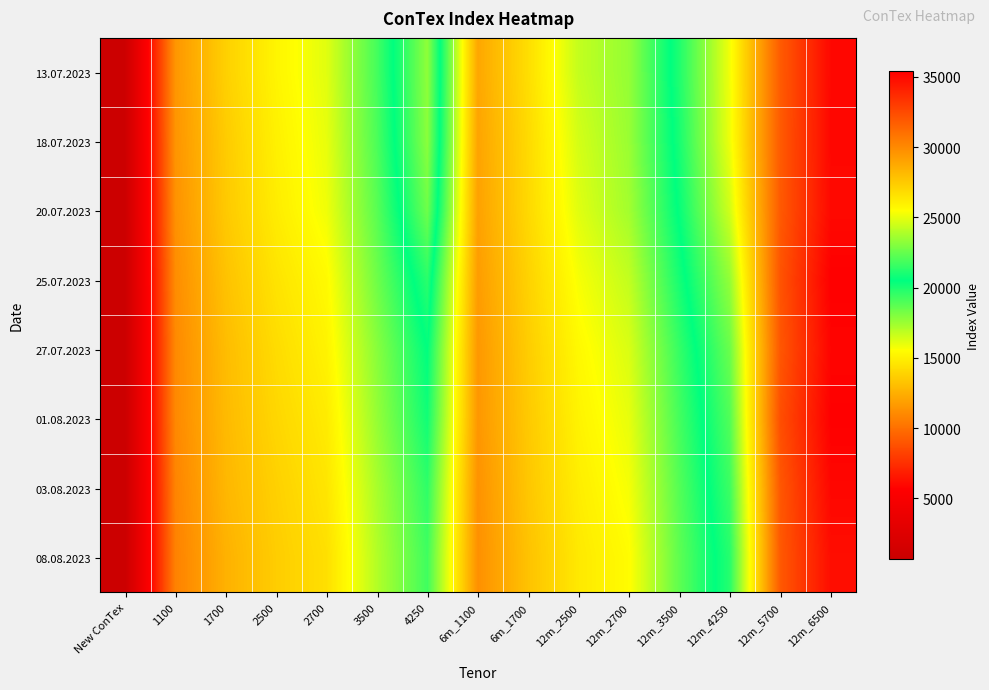

Reading right to left, transcribe all the data shown in this chart.

13.07.2023: 12m_6500=35047	12m_5700=31792	12m_4250=25200	12m_3500=21125	12m_2700=17645	12m_2500=16734	6m_1700=14319	6m_1100=12160	4250=23295	3500=19193	2700=16159	2500=15191	1700=13775	1100=11527	New ConTex=784
18.07.2023: 12m_6500=35072	12m_5700=31825	12m_4250=25143	12m_3500=20963	12m_2700=17539	12m_2500=16416	6m_1700=14165	6m_1100=12040	4250=23210	3500=19053	2700=16018	2500=15027	1700=13579	1100=11444	New ConTex=777
20.07.2023: 12m_6500=34994	12m_5700=31847	12m_4250=24558	12m_3500=20648	12m_2700=17355	12m_2500=16166	6m_1700=14104	6m_1100=11940	4250=22665	3500=18798	2700=15855	2500=14859	1700=13500	1100=11342	New ConTex=767
25.07.2023: 12m_6500=35383	12m_5700=32094	12m_4250=23373	12m_3500=20100	12m_2700=16750	12m_2500=15711	6m_1700=13848	6m_1100=11752	4250=21335	3500=18373	2700=15391	2500=14518	1700=13227	1100=11148	New ConTex=745
27.07.2023: 12m_6500=35183	12m_5700=31967	12m_4250=22575	12m_3500=19498	12m_2700=16300	12m_2500=15355	6m_1700=13641	6m_1100=11575	4250=20530	3500=17883	2700=15132	2500=14218	1700=13002	1100=11020	New ConTex=727
01.08.2023: 12m_6500=35353	12m_5700=32294	12m_4250=22092	12m_3500=19197	12m_2700=16025	12m_2500=15135	6m_1700=13505	6m_1100=11540	4250=20197	3500=17619	2700=14828	2500=14015	1700=12910	1100=10990	New ConTex=715
03.08.2023: 12m_6500=35086	12m_5700=31950	12m_4250=21678	12m_3500=18893	12m_2700=15755	12m_2500=14907	6m_1700=13400	6m_1100=11352	4250=19618	3500=17253	2700=14598	2500=13782	1700=12786	1100=10809	New ConTex=707
08.08.2023: 12m_6500=34825	12m_5700=31883	12m_4250=21253	12m_3500=18700	12m_2700=15475	12m_2500=14725	6m_1700=13230	6m_1100=11273	4250=19293	3500=17053	2700=14361	2500=13641	1700=12568	1100=10727	New ConTex=697